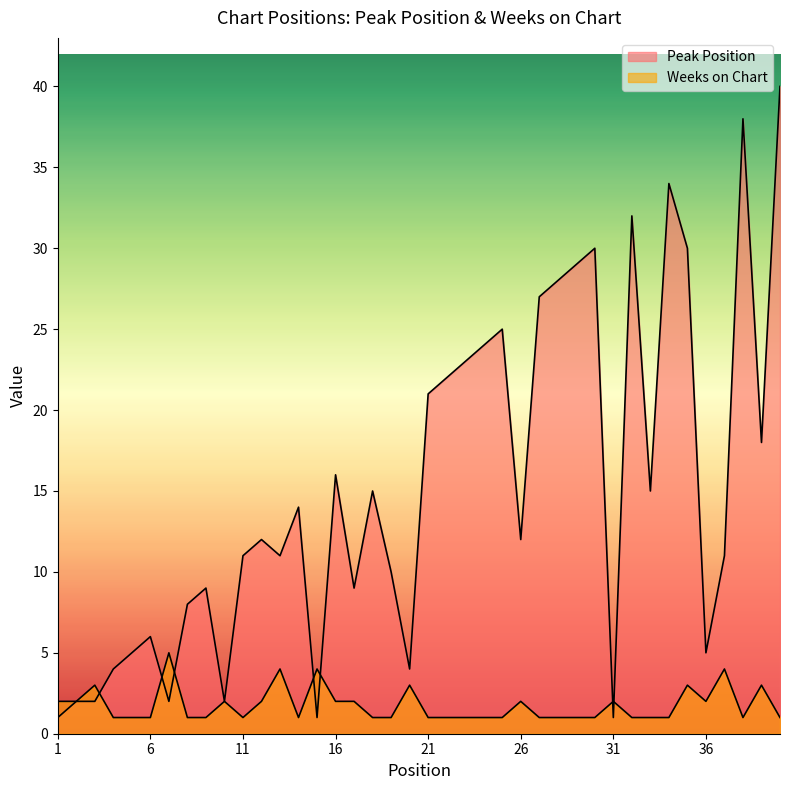

What is the highest value of the Peak Position series?

40